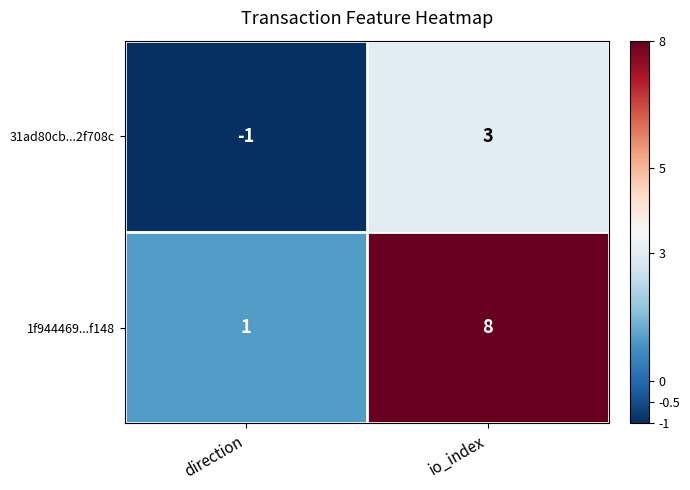

Reading left to right, transcribe all the data shown in this chart.

31ad80cb...2f708c: -1	3
1f944469...f148: 1	8